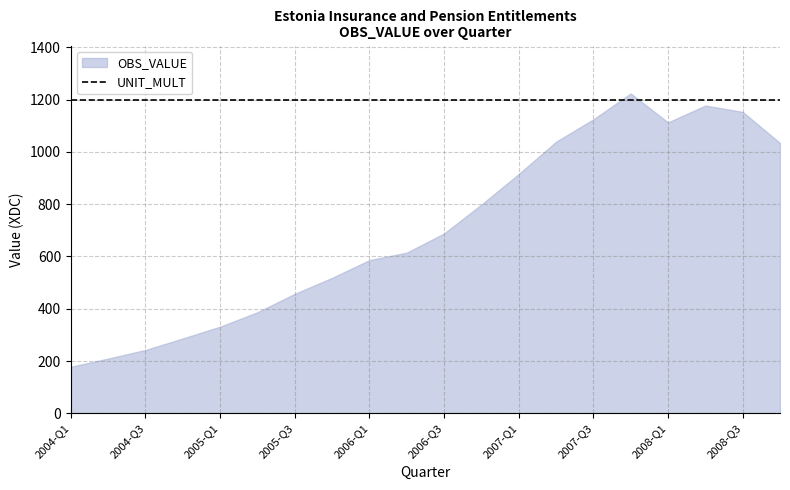

What is the value of the OBS_VALUE point at the 10th from the left?

614.3